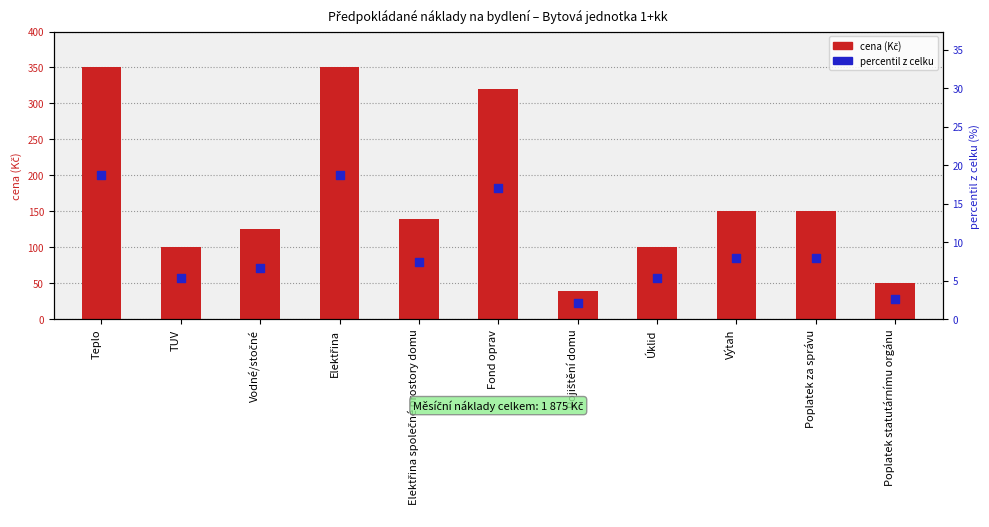

Which series has the largest total across all categories?

cena (Kč)